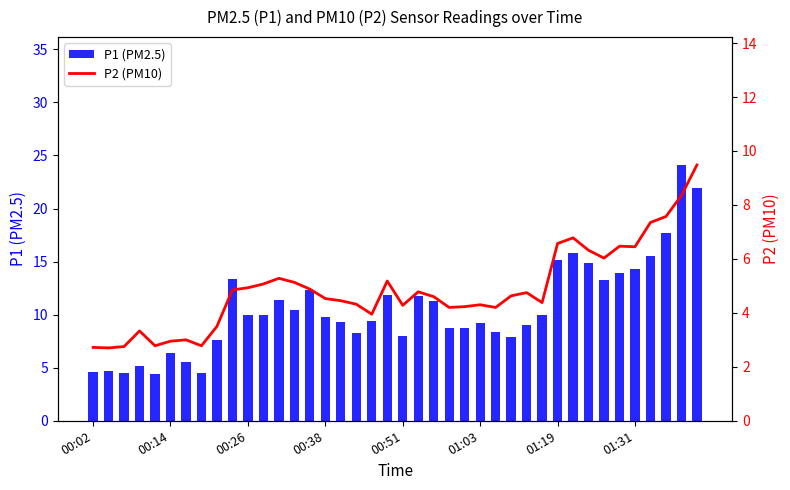

The value of P1 (PM2.5) at 00:02 is 4.6. True or false?

True